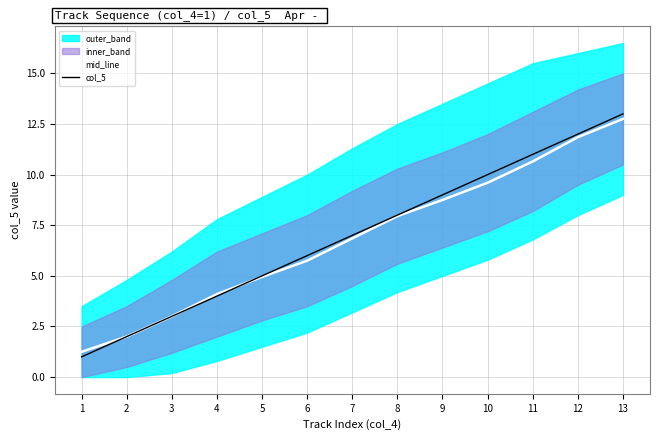

List the labels in order of mid_line value, smallest first.

1, 2, 3, 4, 5, 6, 7, 8, 9, 10, 11, 12, 13